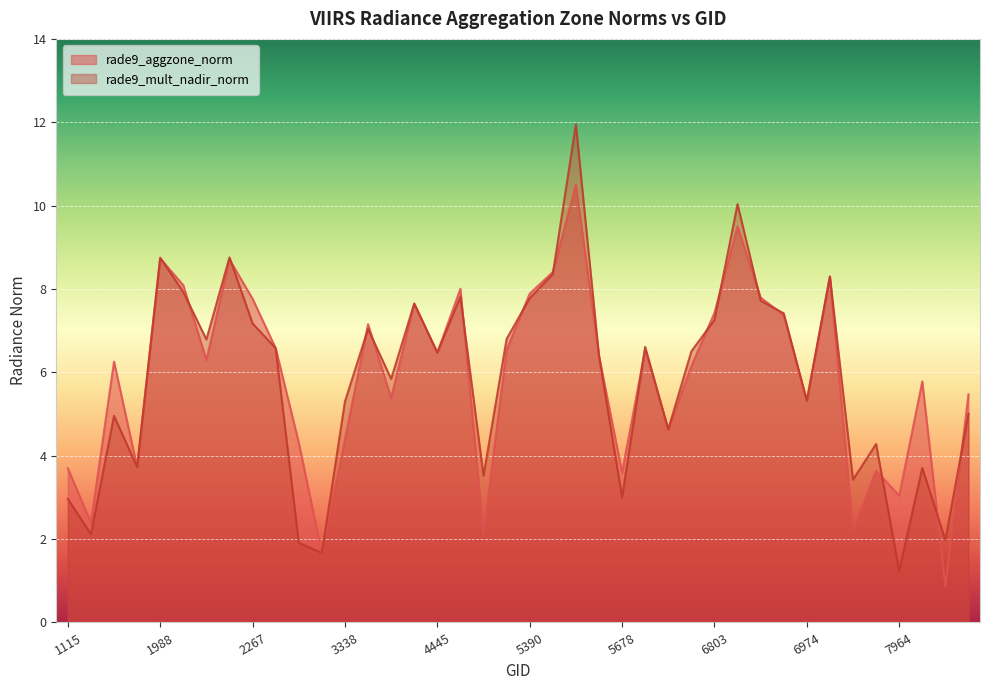

What is the smallest value displayed?

0.9